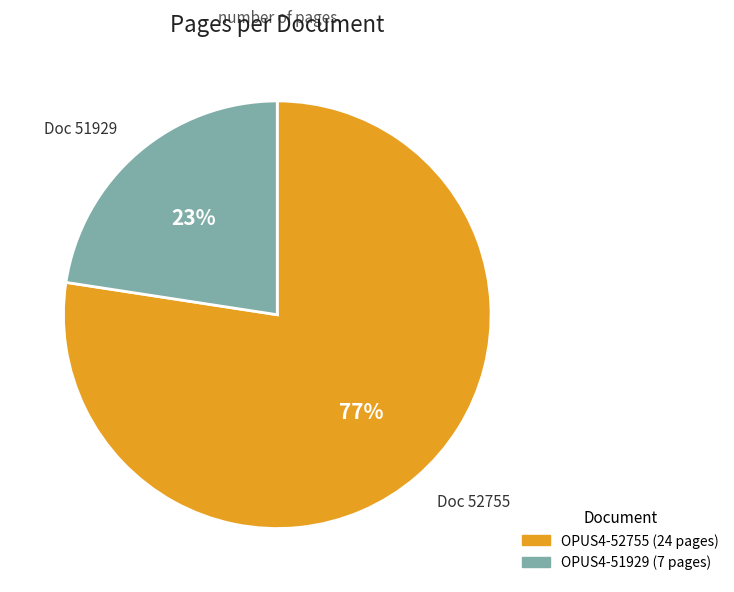

To the nearest percent, what is the combined percentage of OPUS4-51929 and OPUS4-52755?

100%